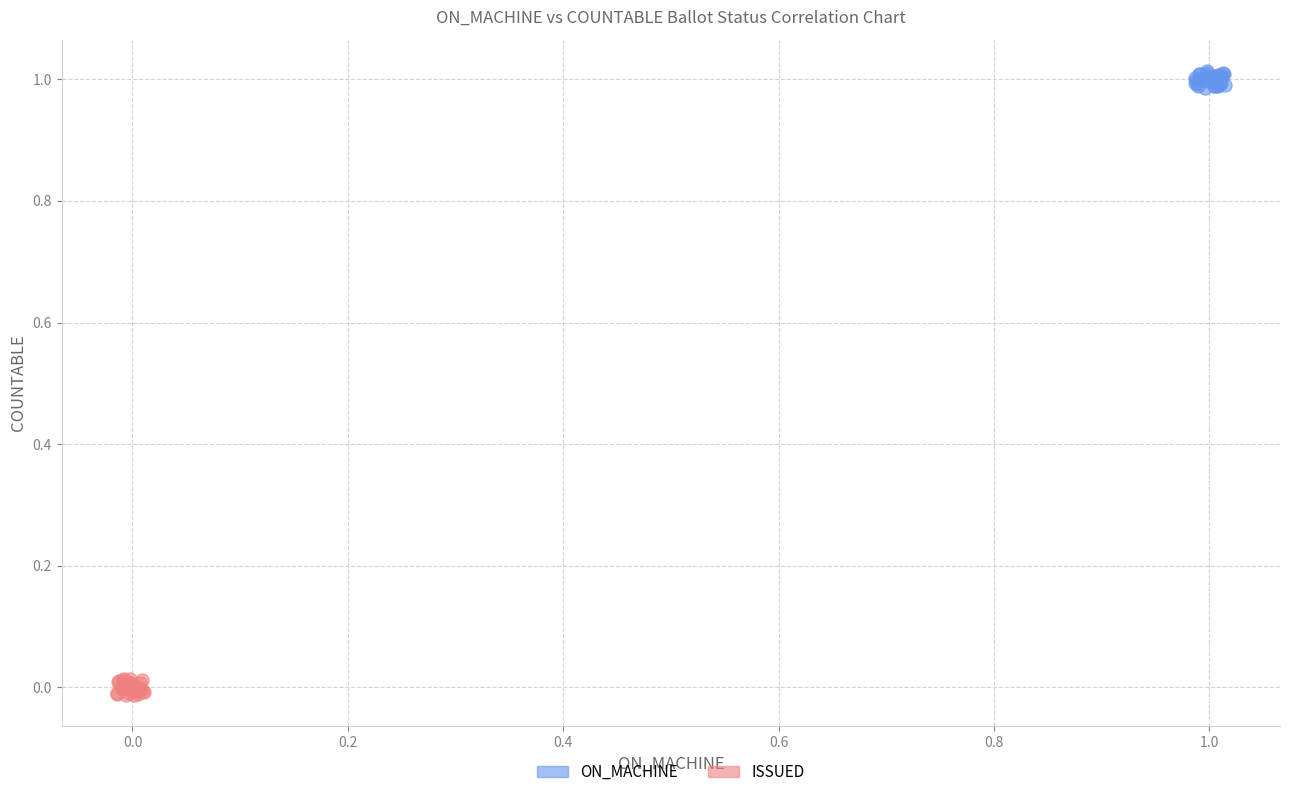

Which series contains the lowest Y value?

ISSUED